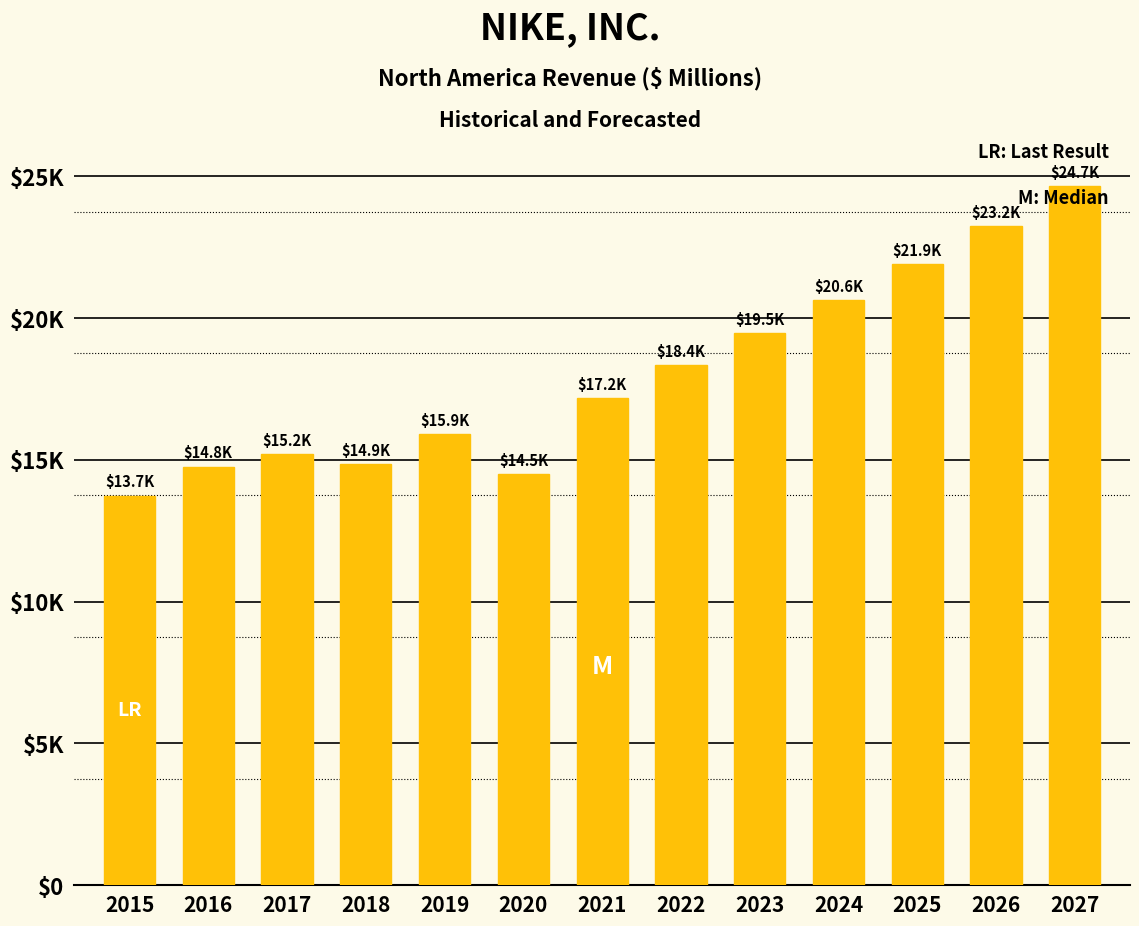

Rank the categories by value from highest to lowest.

2027, 2026, 2025, 2024, 2023, 2022, 2021, 2019, 2017, 2018, 2016, 2020, 2015